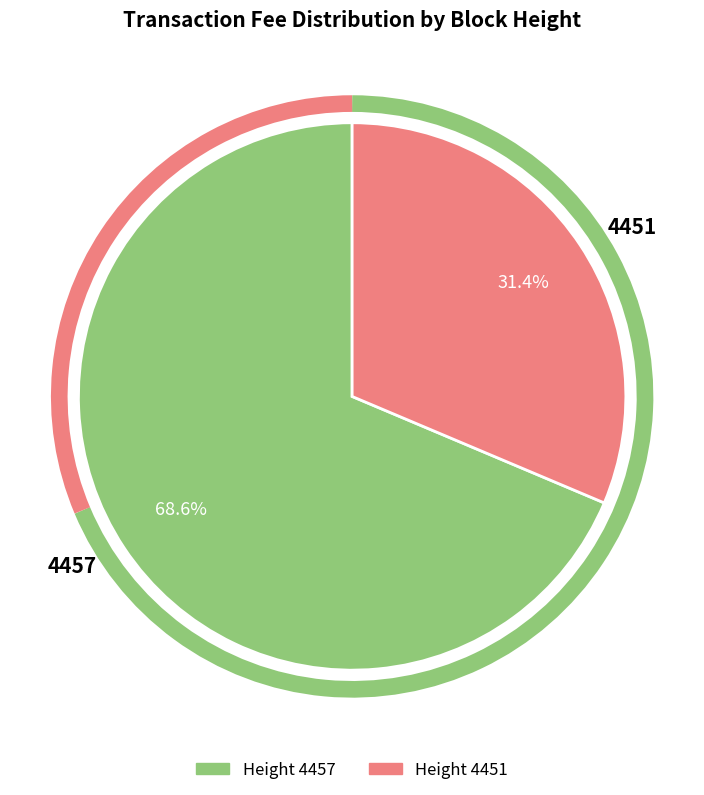

To the nearest percent, what is the average slice percentage?

50%